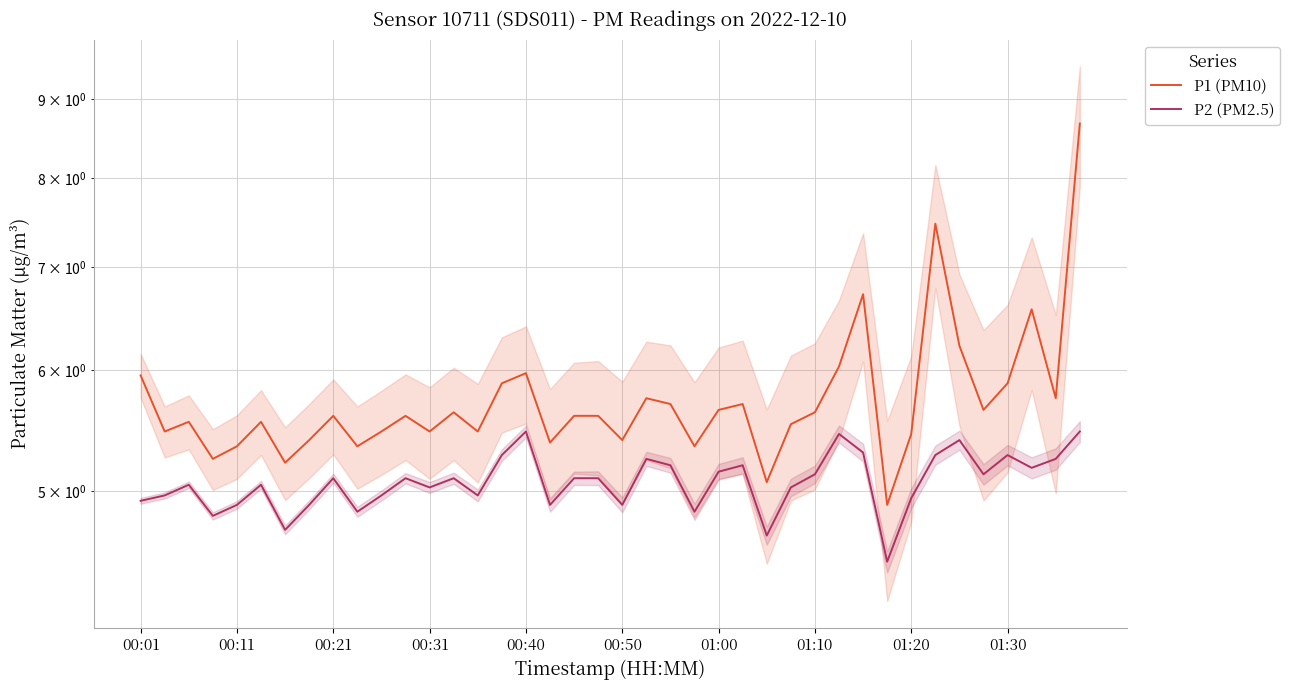

How many series are shown in this chart?

2